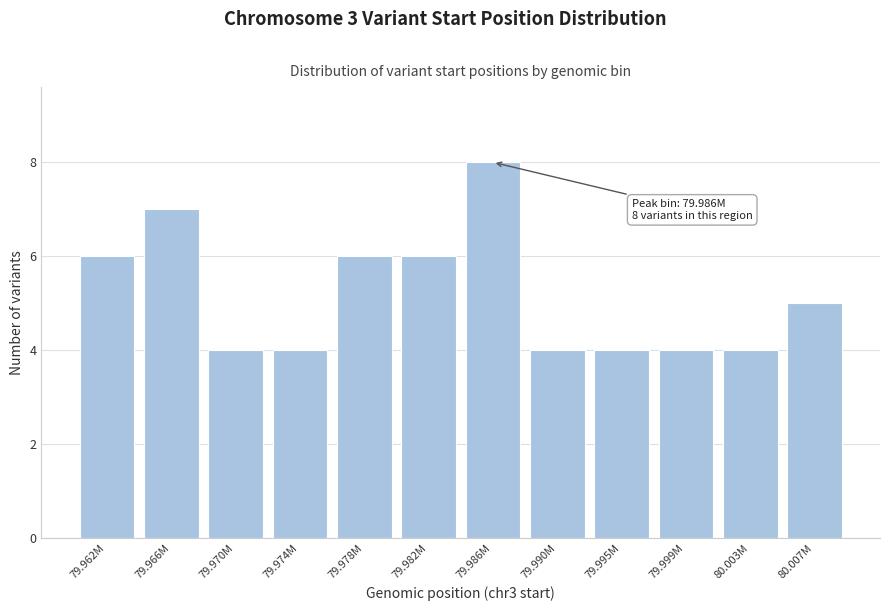

Reading right to left, what are all the values shown in this chart?

5	4	4	4	4	8	6	6	4	4	7	6